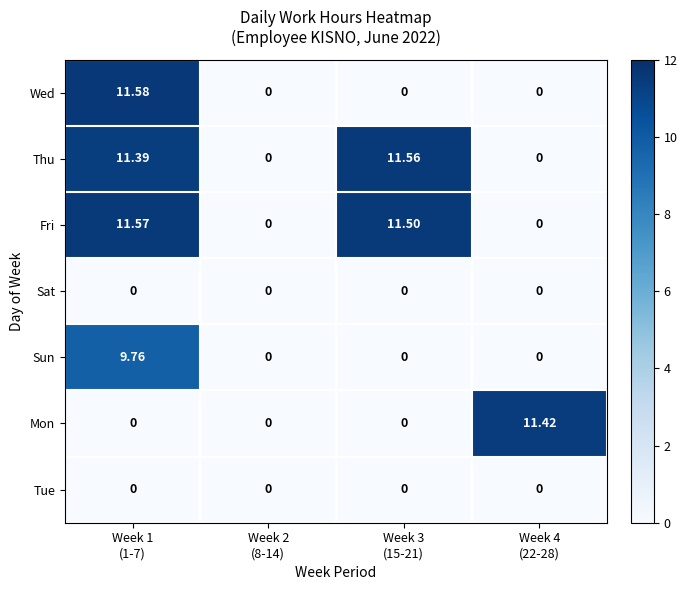

Which series has the largest range (max minus min)?

Wed